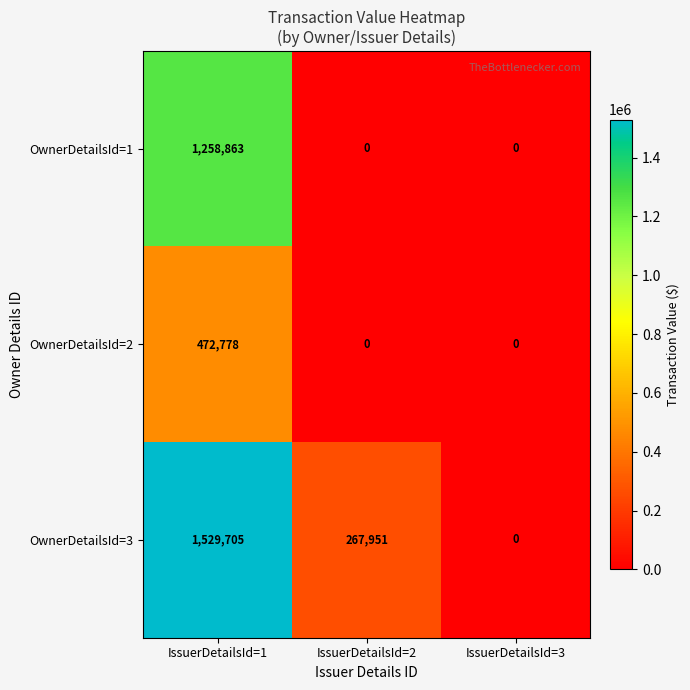

List the series in order of their peak value, highest first.

OwnerDetailsId=3, OwnerDetailsId=1, OwnerDetailsId=2